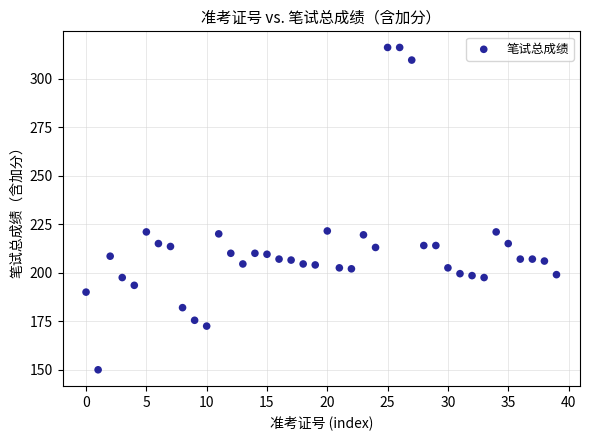

What is the range of Y values (max minus min)?

166.0